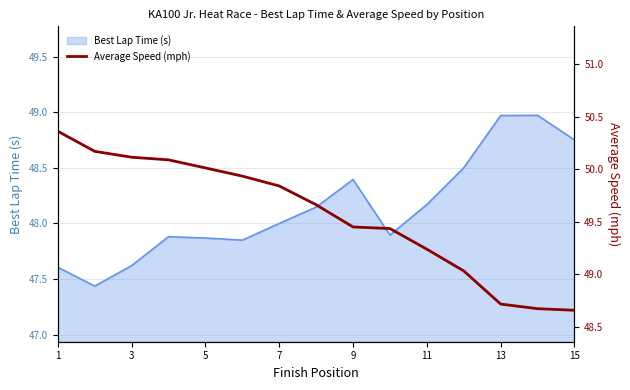

At which label does the data first exceed 49?

1